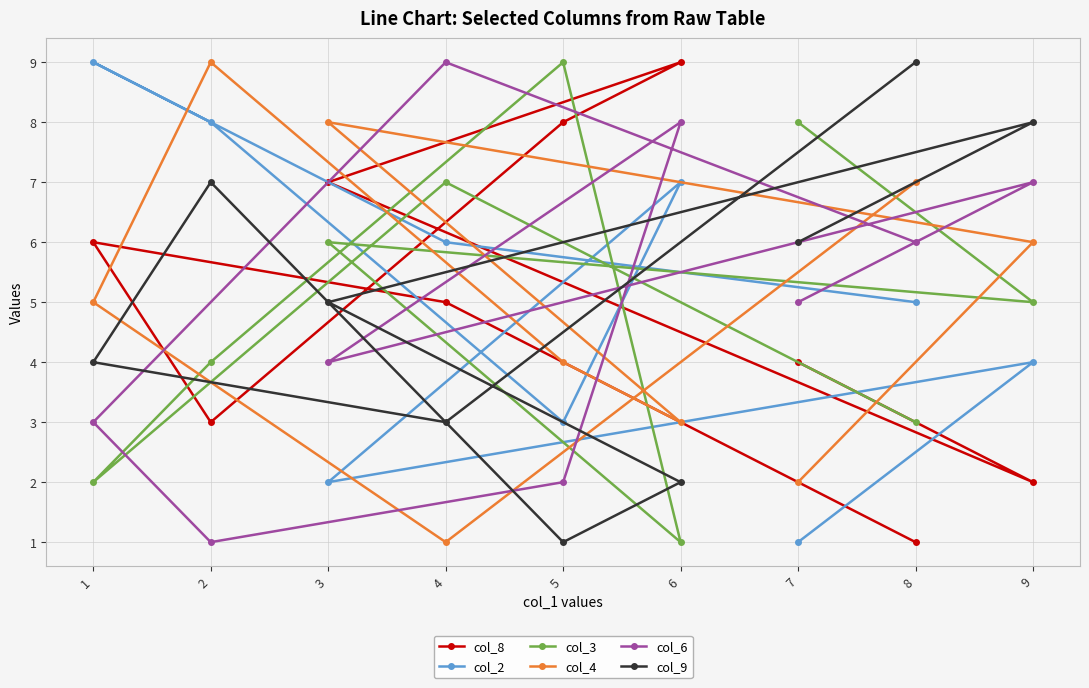

Reading left to right, list all the values displayed in this chart.

col_8: 1=6	2=3	3=7	4=5	5=8	6=9	7=4	8=1	9=2
col_2: 1=9	2=8	3=2	4=6	5=3	6=7	7=1	8=5	9=4
col_3: 1=2	2=4	3=6	4=7	5=9	6=1	7=8	8=3	9=5
col_4: 1=5	2=9	3=8	4=1	5=4	6=3	7=2	8=7	9=6
col_6: 1=3	2=1	3=4	4=9	5=2	6=8	7=5	8=6	9=7
col_9: 1=4	2=7	3=5	4=3	5=1	6=2	7=6	8=9	9=8